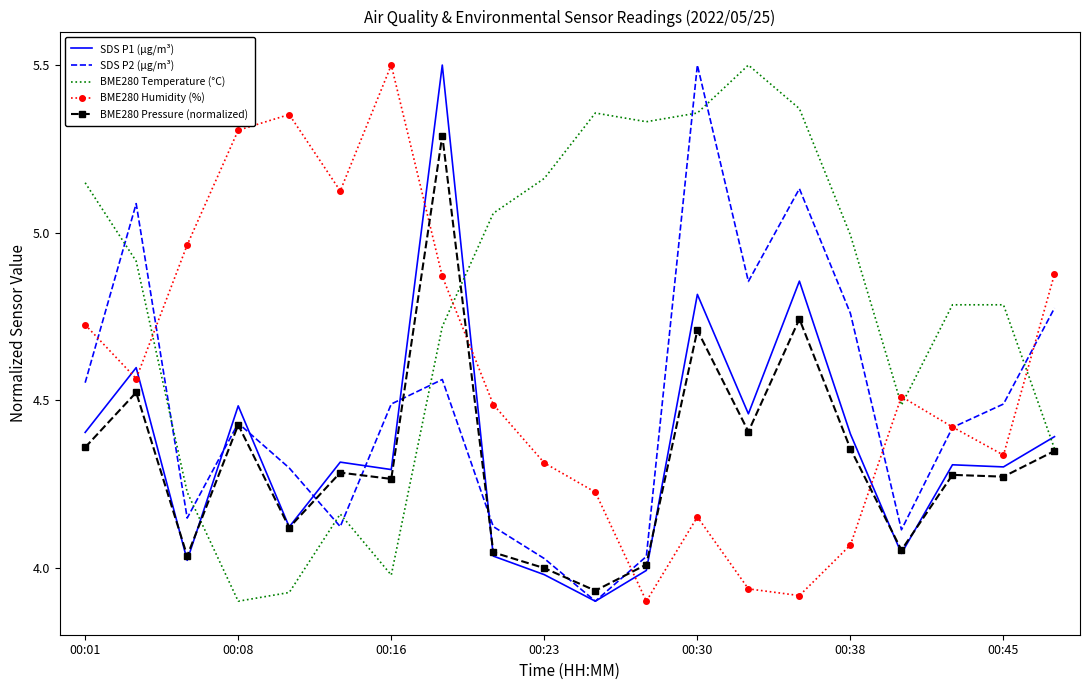

True or false: BME280 Pressure (normalized) and BME280 Humidity (%) cross at least once.

True